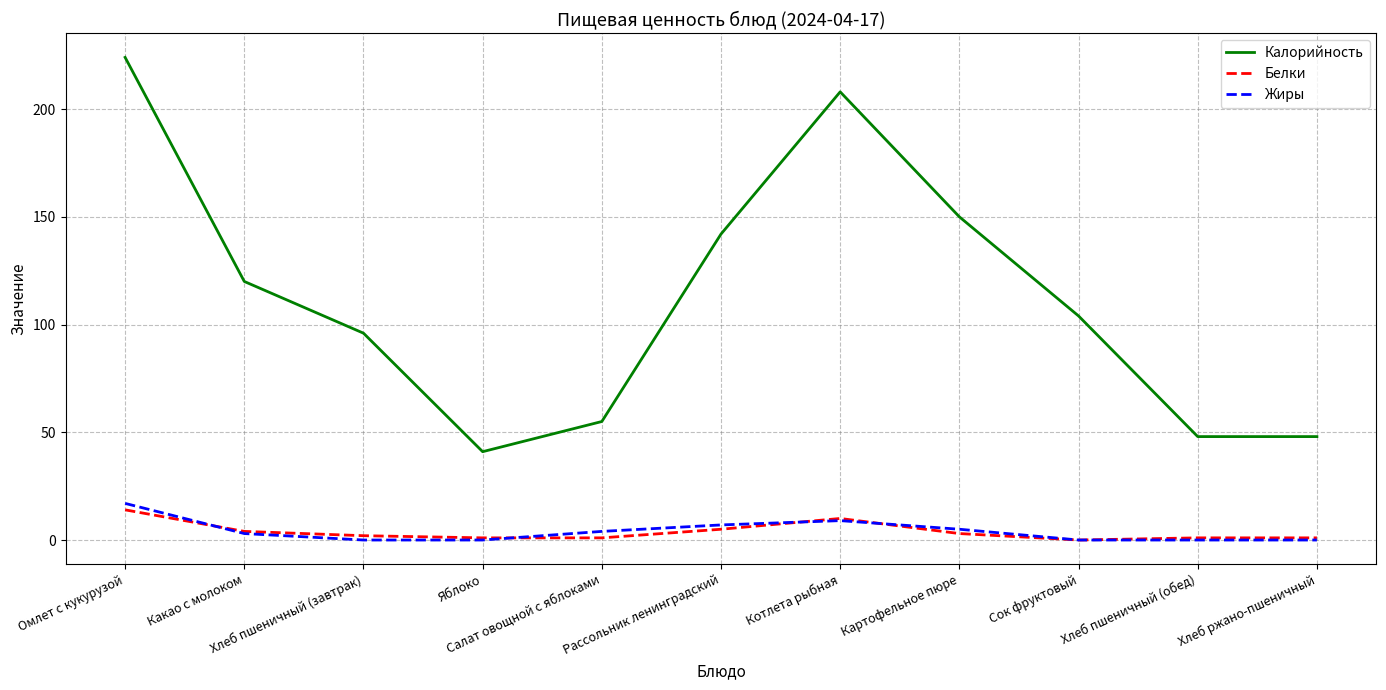

True or false: Калорийность and Белки intersect in this chart.

False